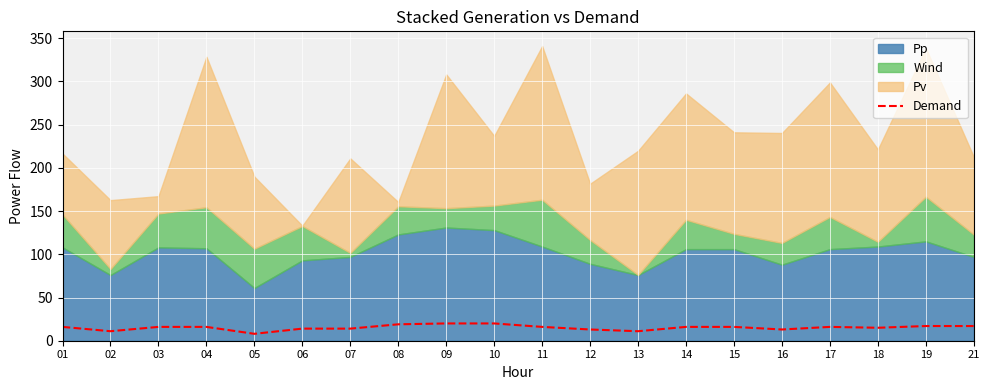

List the labels in order of value, smallest first.

05, 02, 13, 12, 16, 06, 07, 18, 01, 03, 04, 11, 14, 15, 17, 19, 21, 08, 09, 10